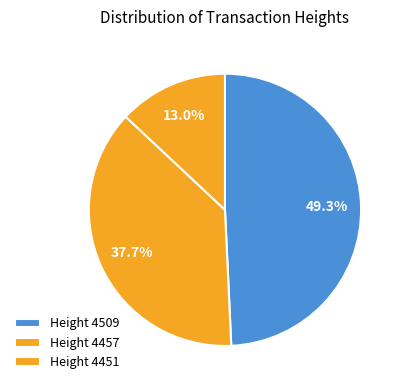

What is the largest slice in the pie chart?

4509